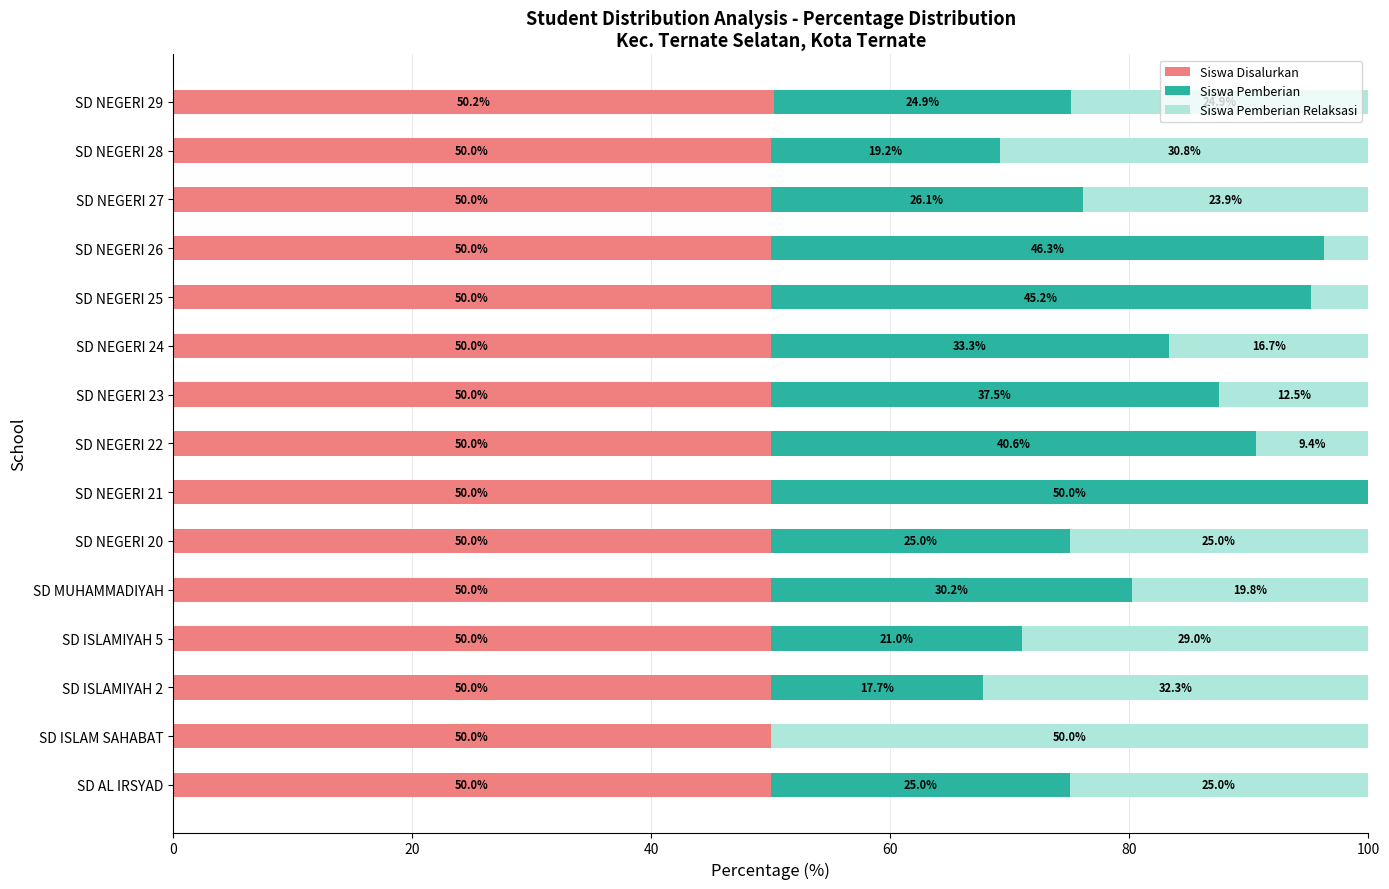

How many series are shown in this chart?

3